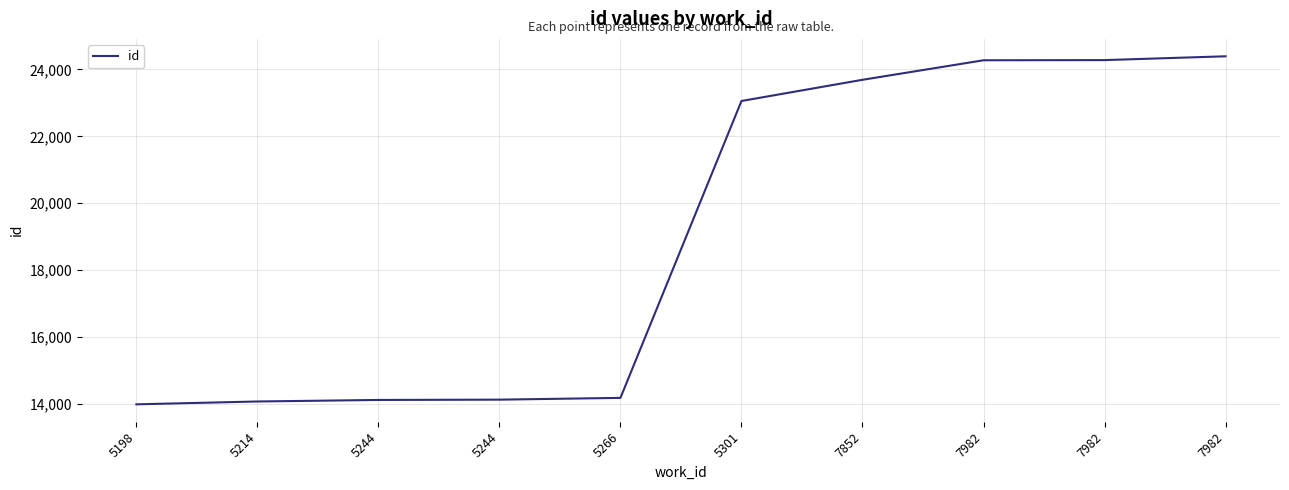

Rank the categories by value from highest to lowest.

7982, 7982, 7982, 7852, 5301, 5266, 5244, 5244, 5214, 5198